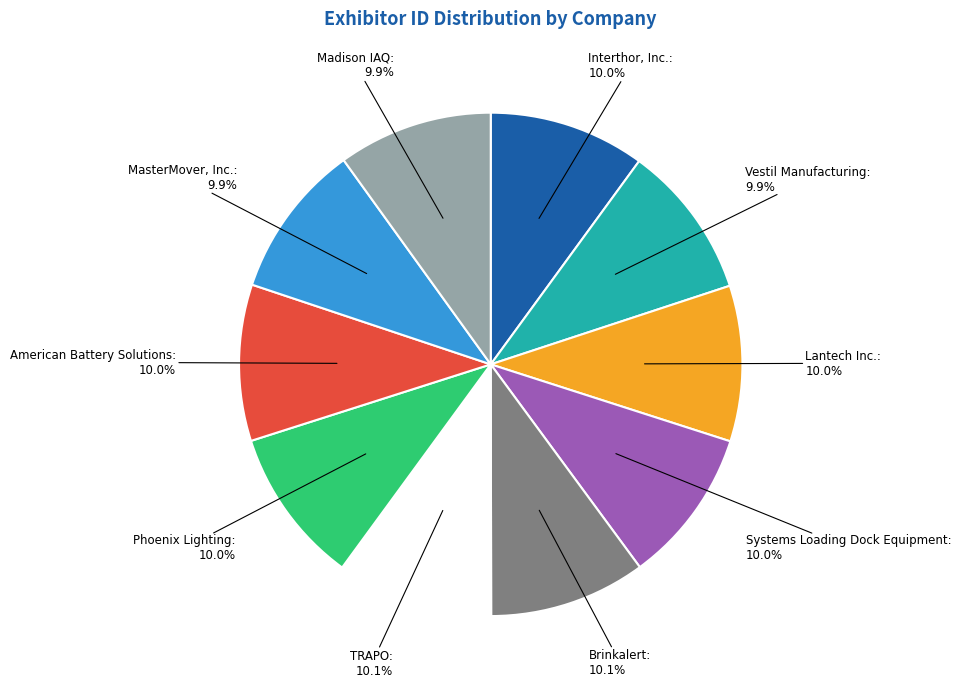

To the nearest percent, what portion does Vestil Manufacturing represent?

10%